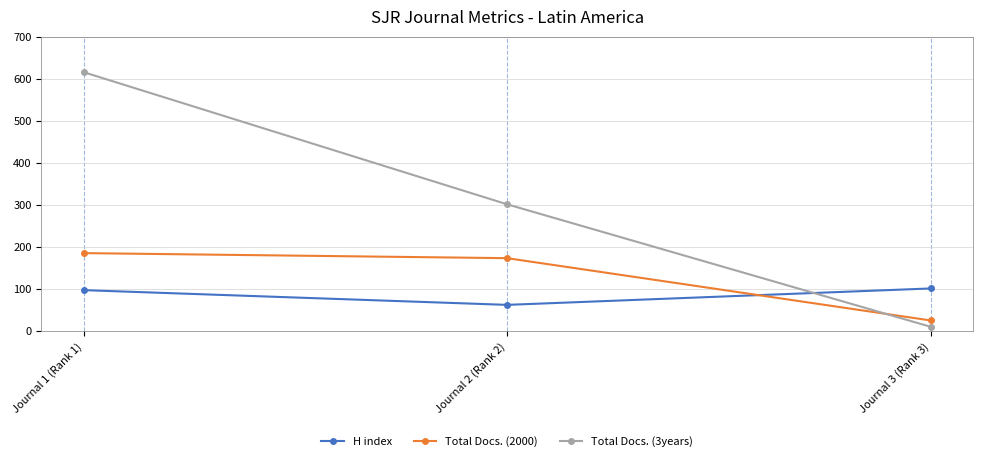

At how many categories does at least one series exceed 407?

1